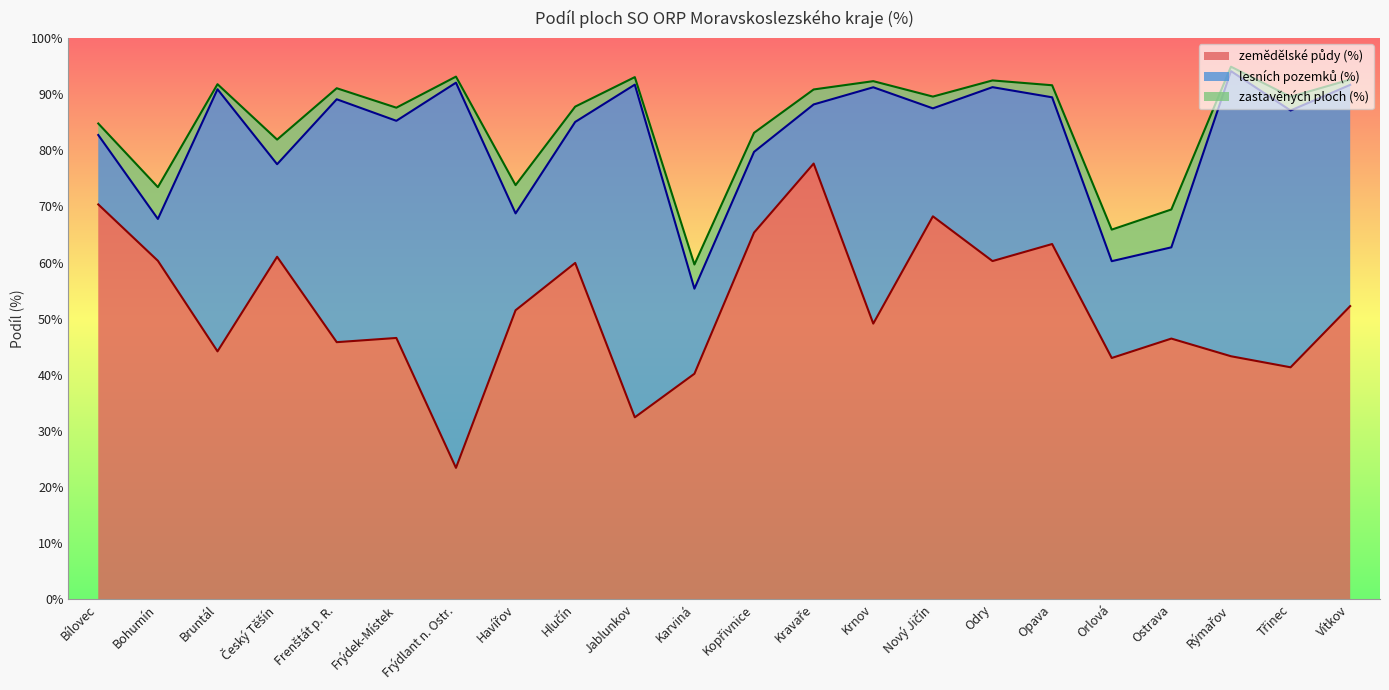

Which has a higher value, Třinec or Frenštát p. R.?

Frenštát p. R.